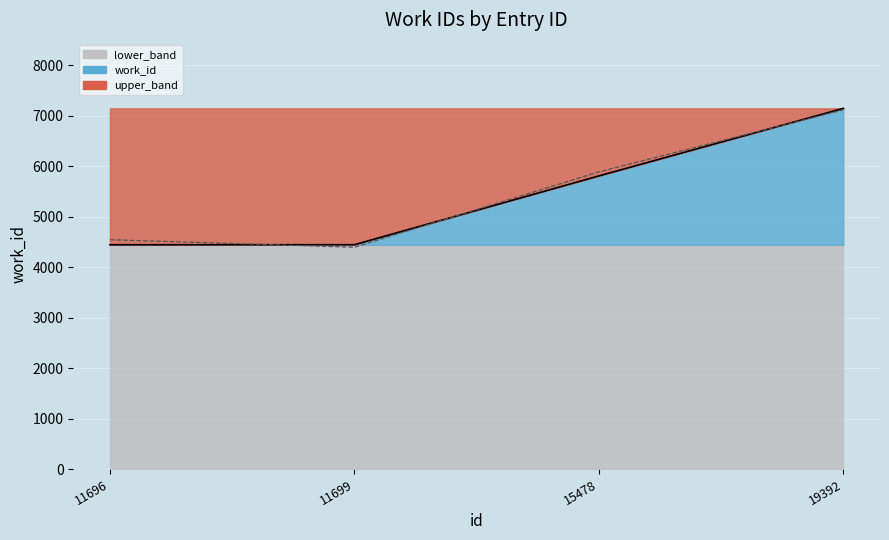

What is the difference between the adjusted_line values at 15478 and 11696?

1344